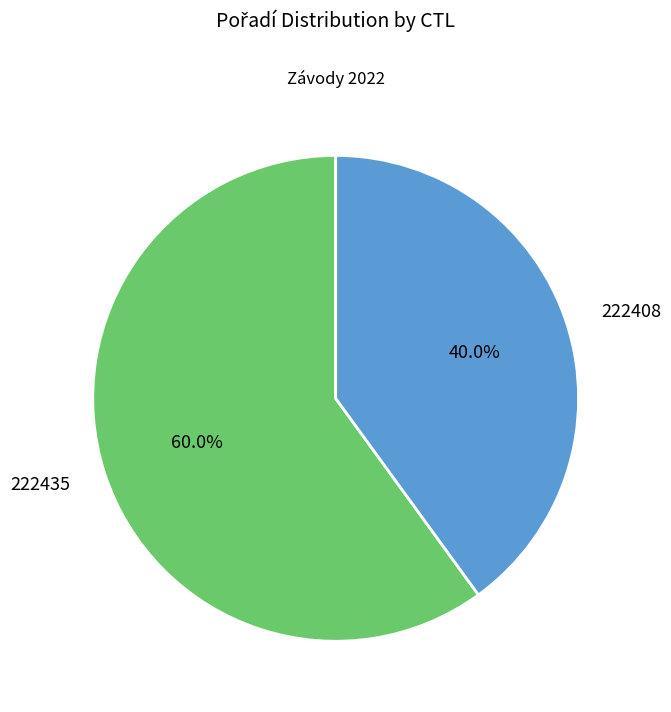

To the nearest percent, what is the difference between the 222408 and 222435 slice percentages?

20%